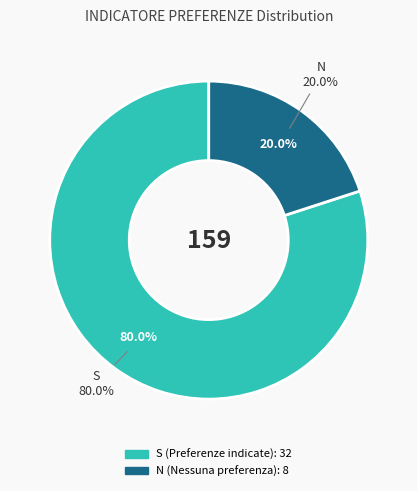

Do S and N together represent more than half of the pie?

Yes